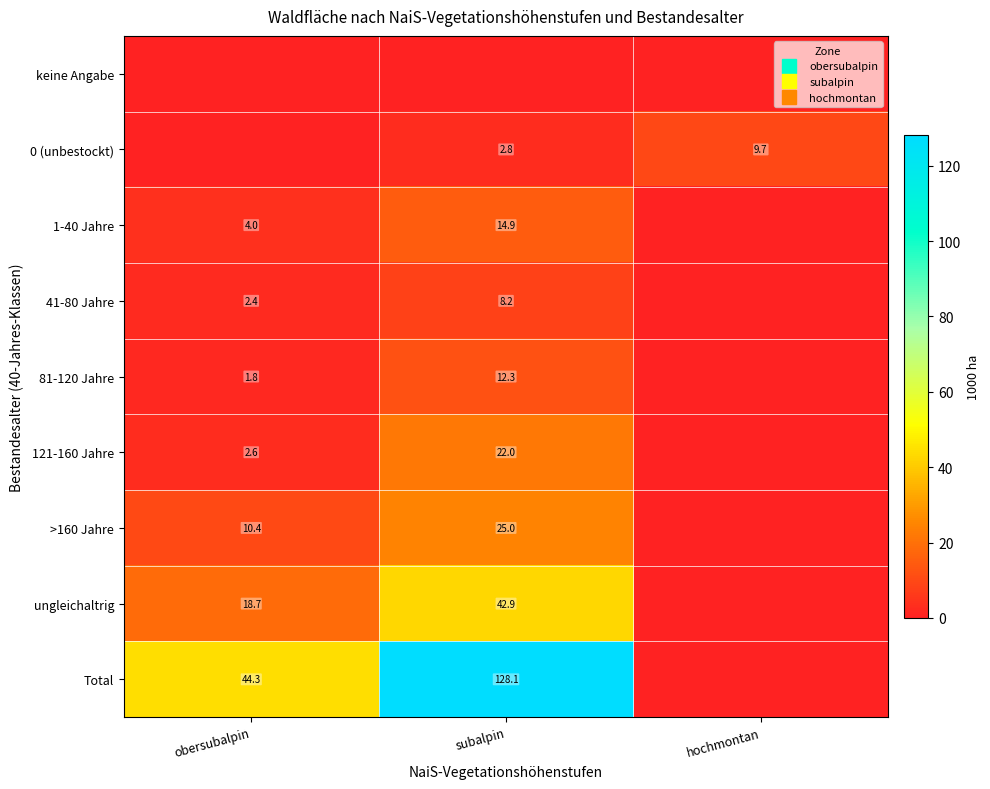

At which category is the sum across all series the highest?

subalpin